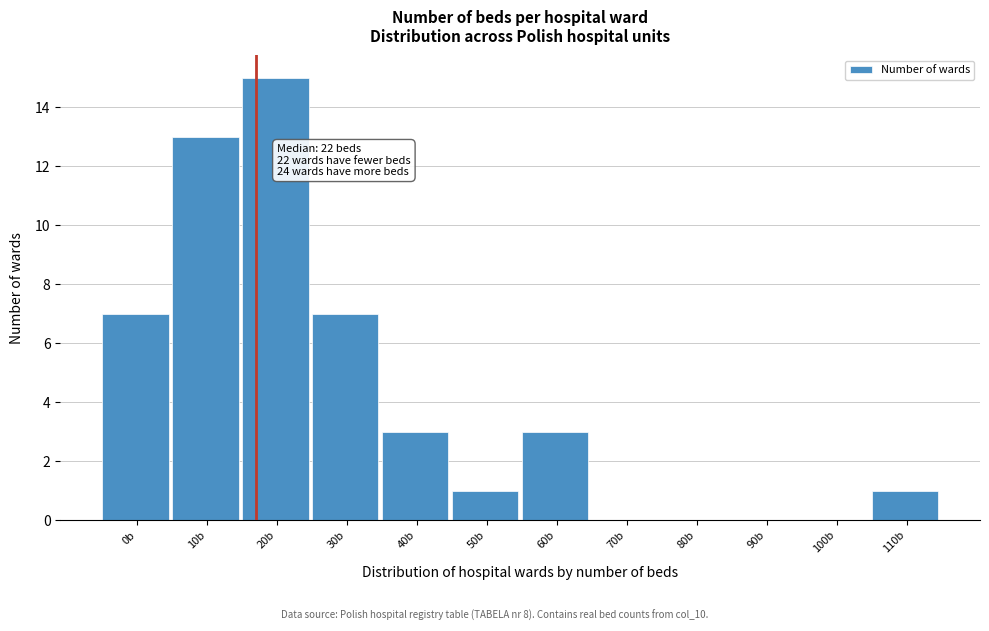

Reading right to left, list all the values displayed in this chart.

110b=1	100b=0	90b=0	80b=0	70b=0	60b=3	50b=1	40b=3	30b=7	20b=15	10b=13	0b=7